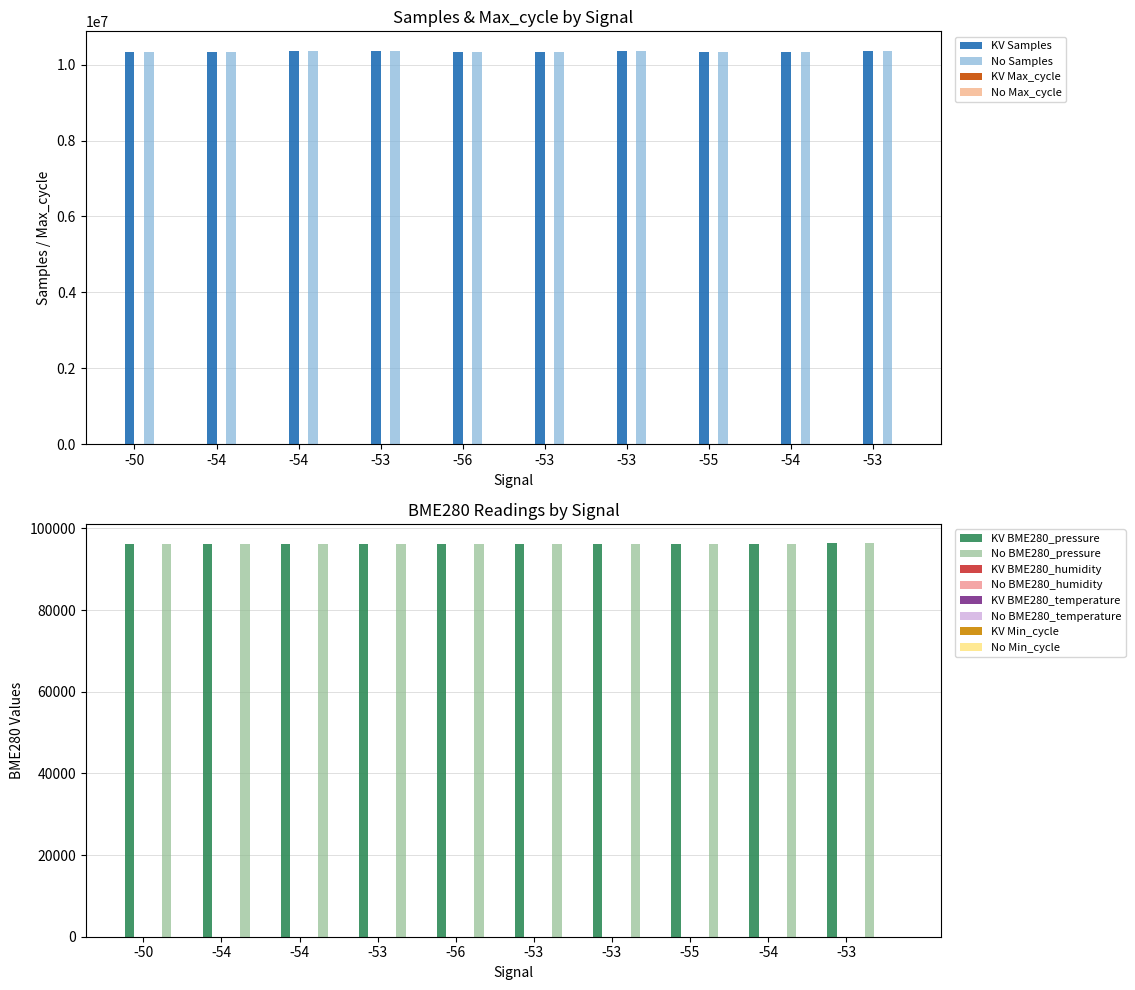

At how many categories does at least one series exceed 10286339?

10